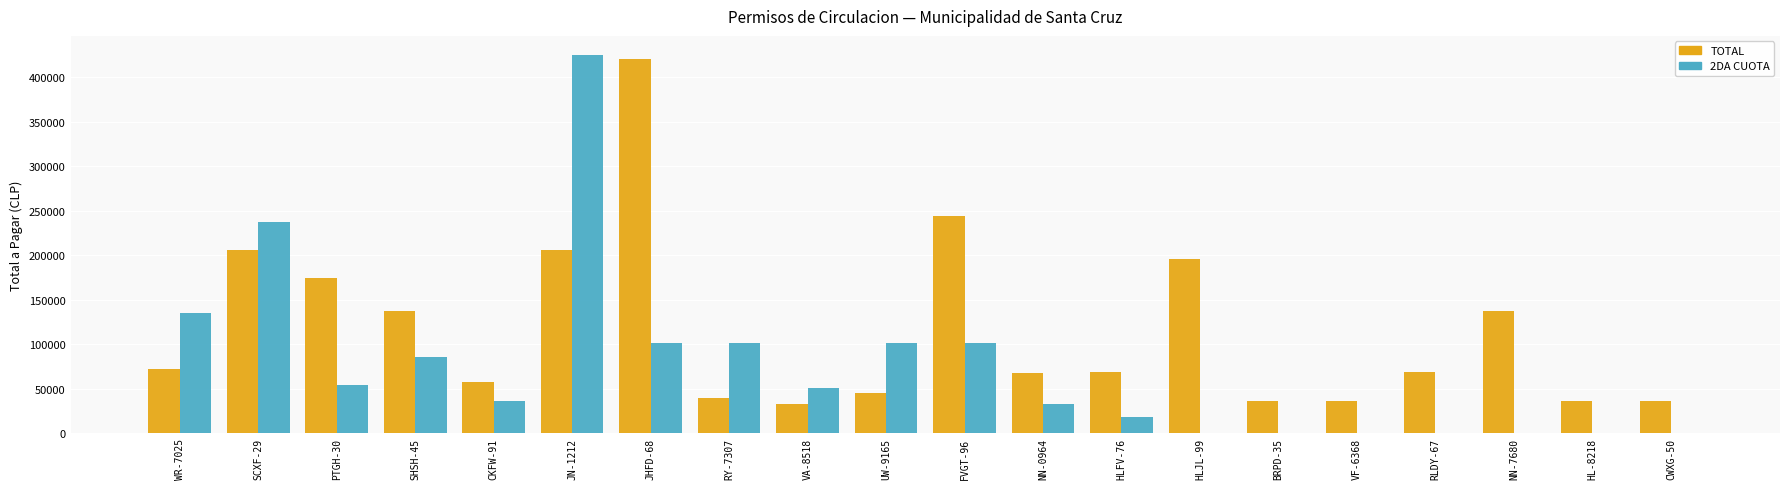

Which series changed the most between SHSH-45 and UW-9165?

TOTAL